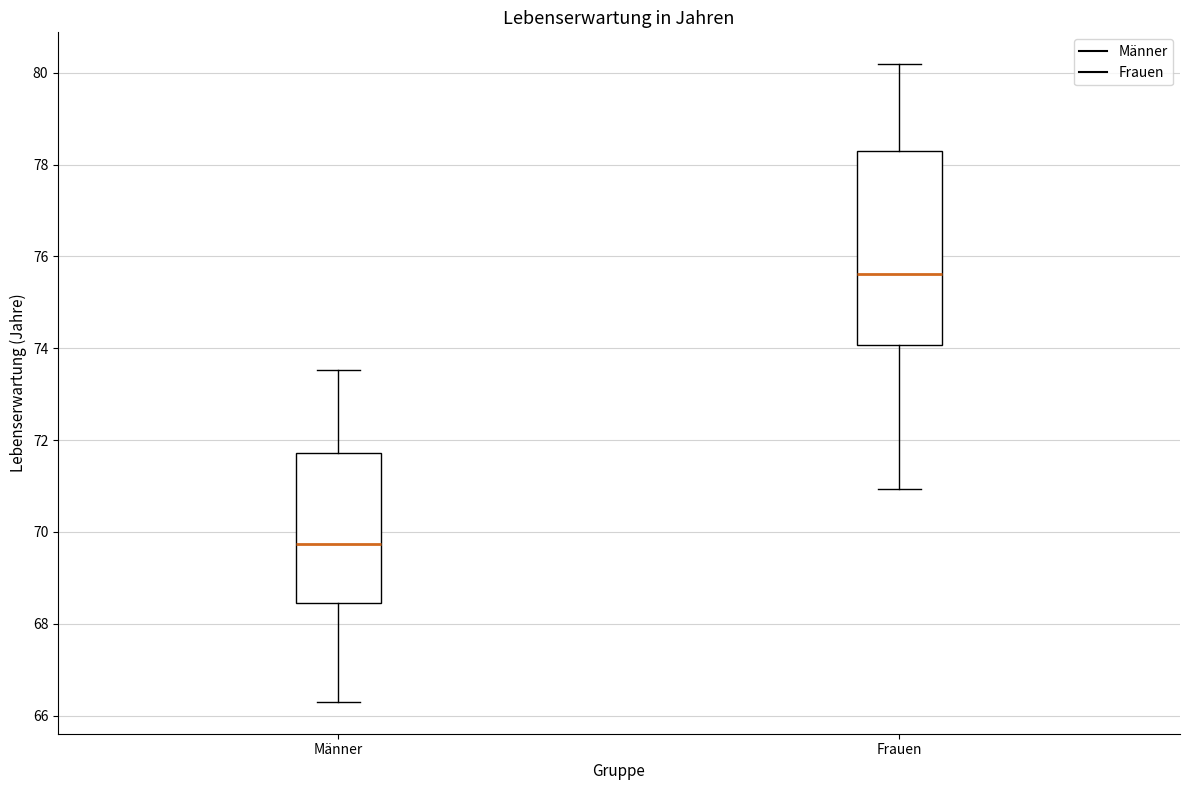

Which box's median line is the lowest?

Männer